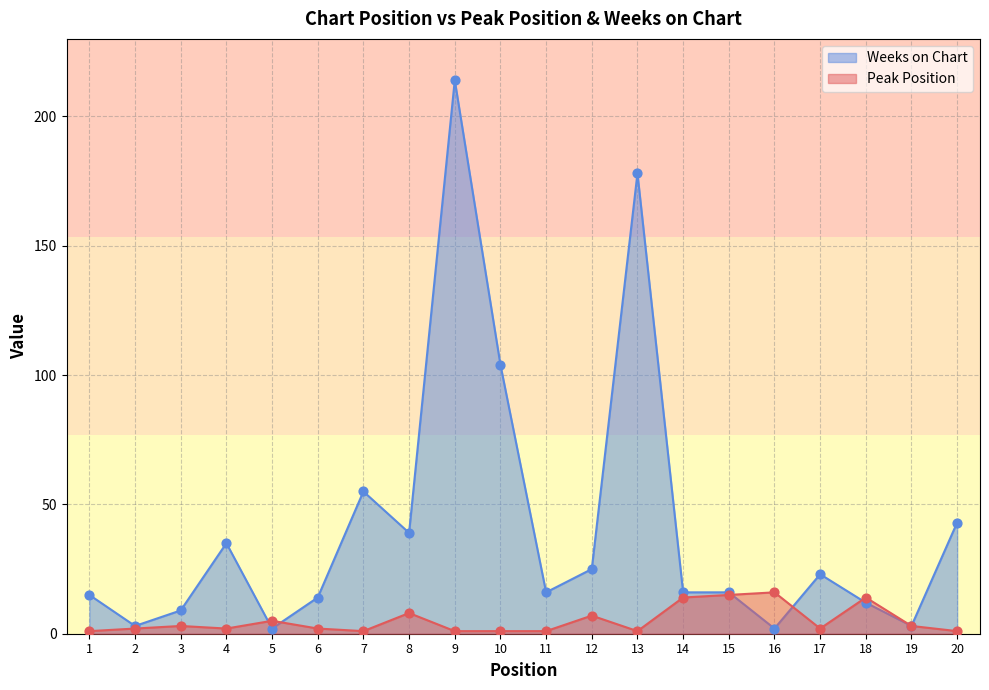

Which series has the largest total across all categories?

Weeks on Chart